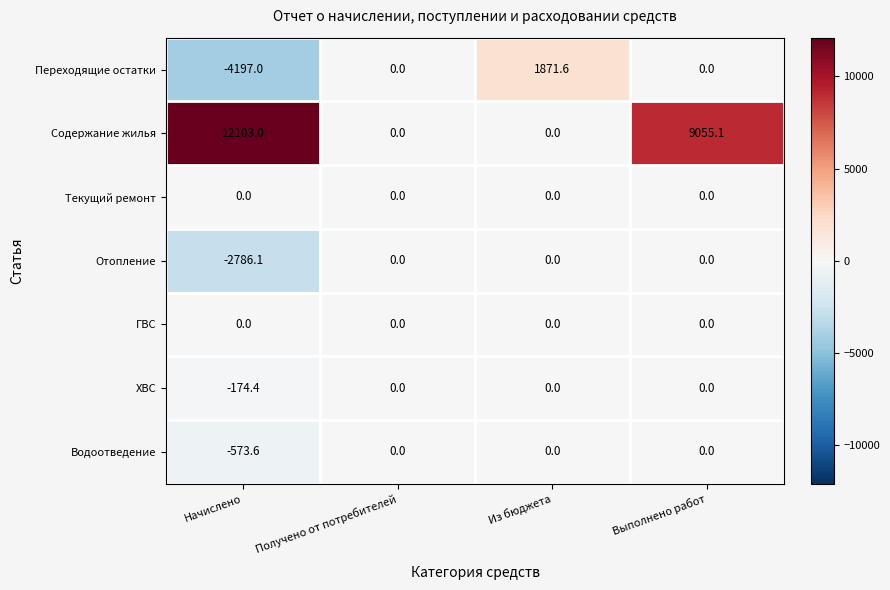

Which series has the largest total across all categories?

Содержание жилья